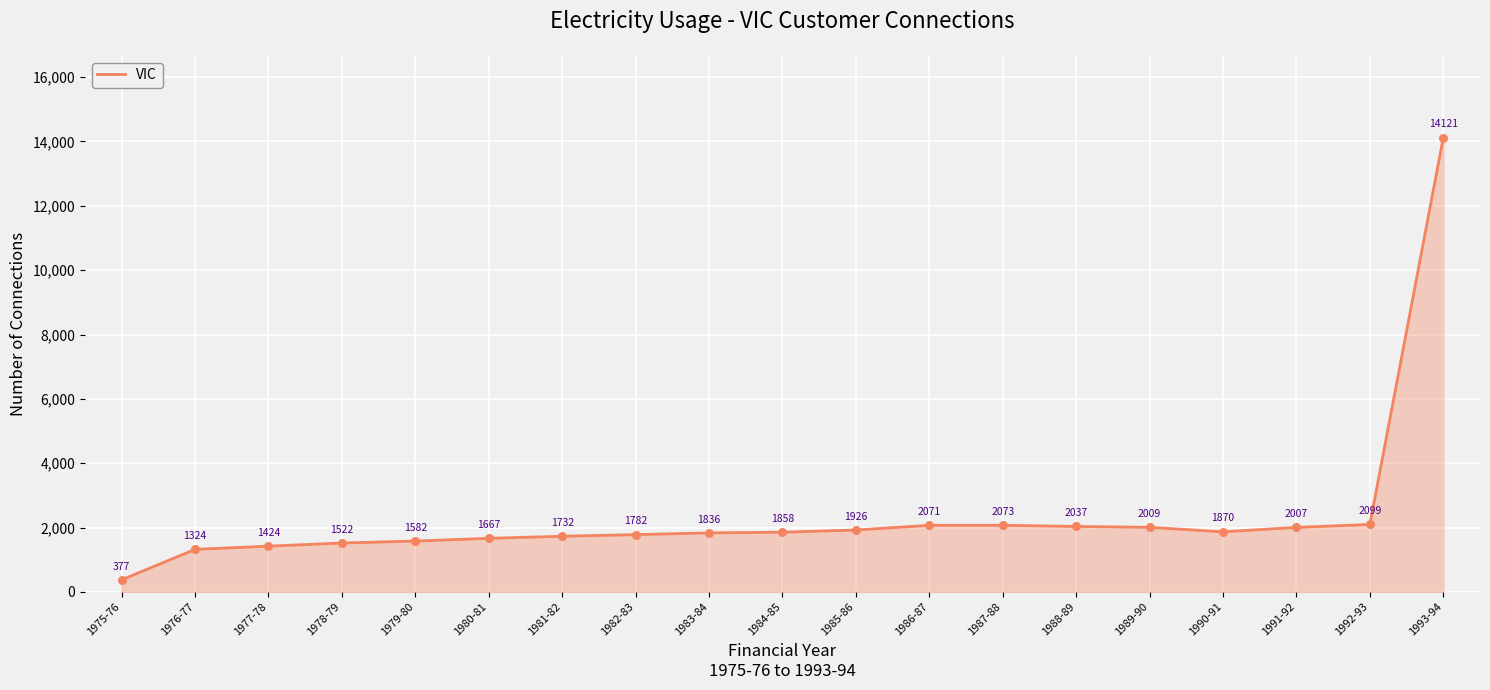

What is the change in value from 1980-81 to 1983-84?

+169